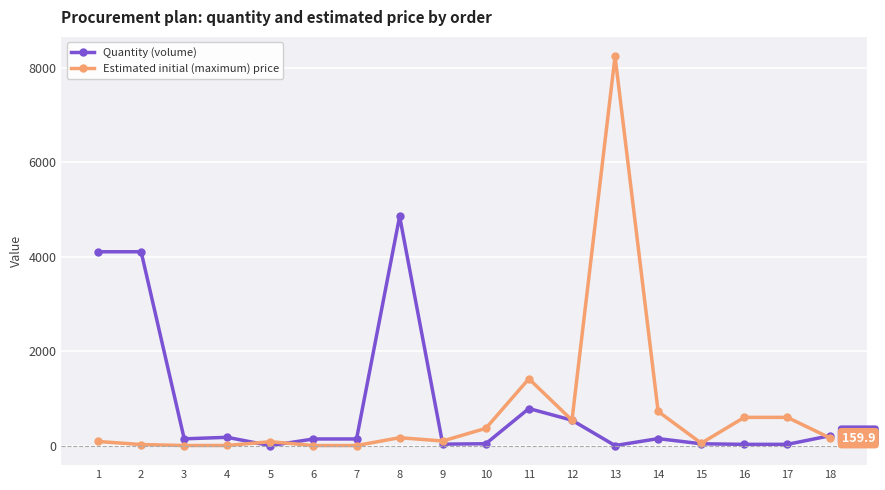

Which series changed the most between 2 and 7?

Quantity (volume)